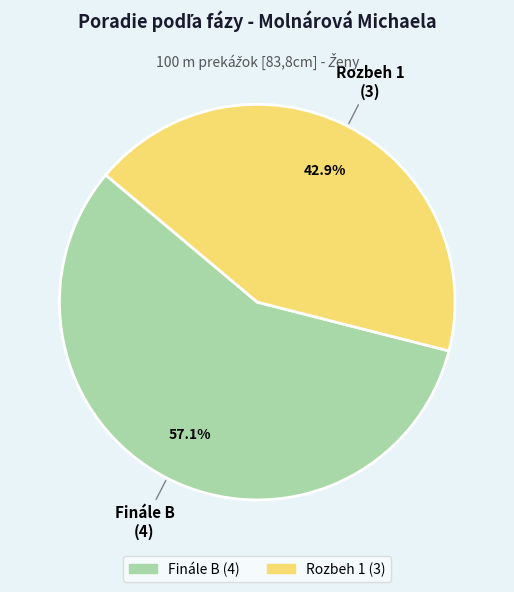

To the nearest percent, what portion does Rozbeh 1 represent?

43%